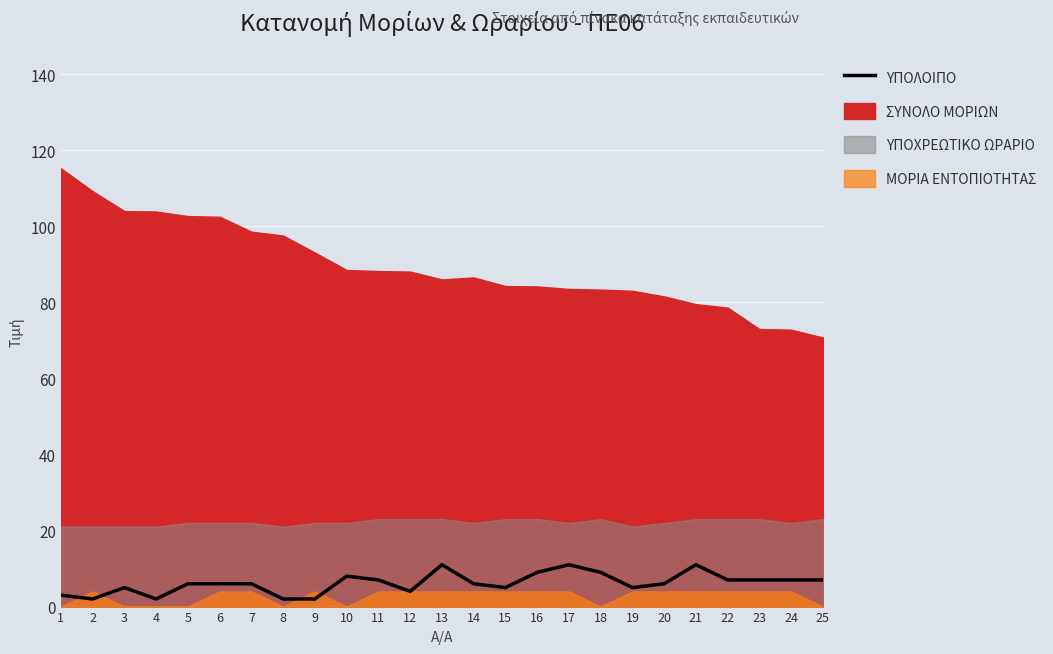

At which label does the data first exceed 6?

10